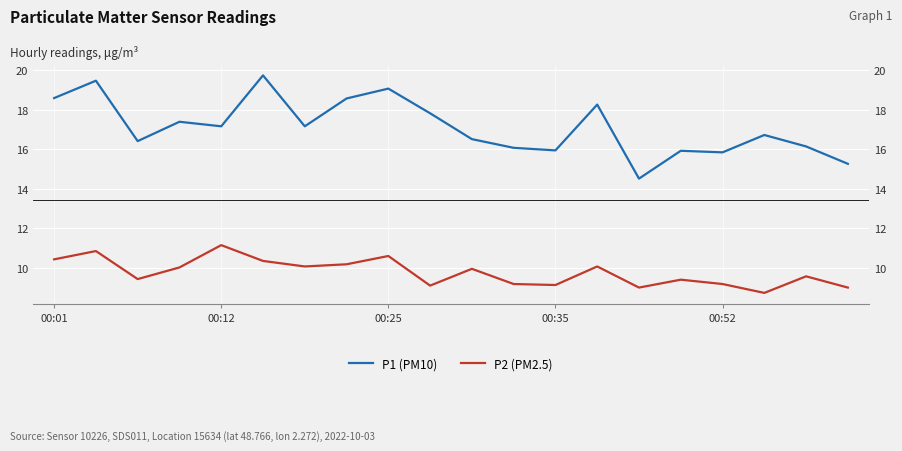

Is it true that P1 (PM10) equals 29.7 at 00:25?

False